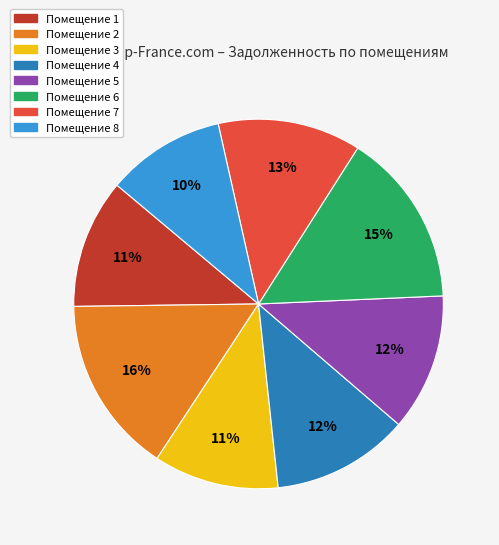

Between Помещение 6 and Помещение 7, which is larger?

Помещение 6